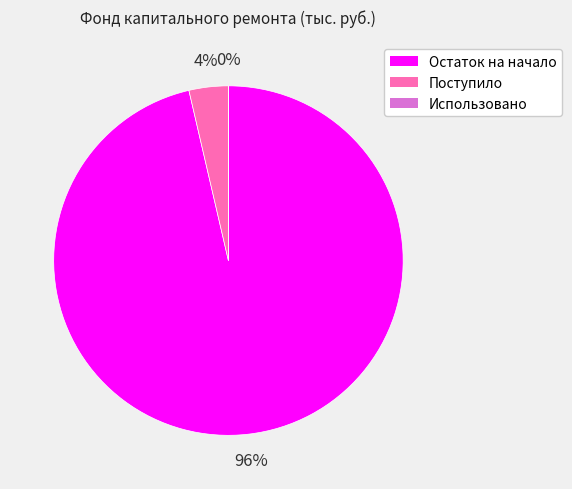

What is the largest slice in the pie chart?

Остаток на начало